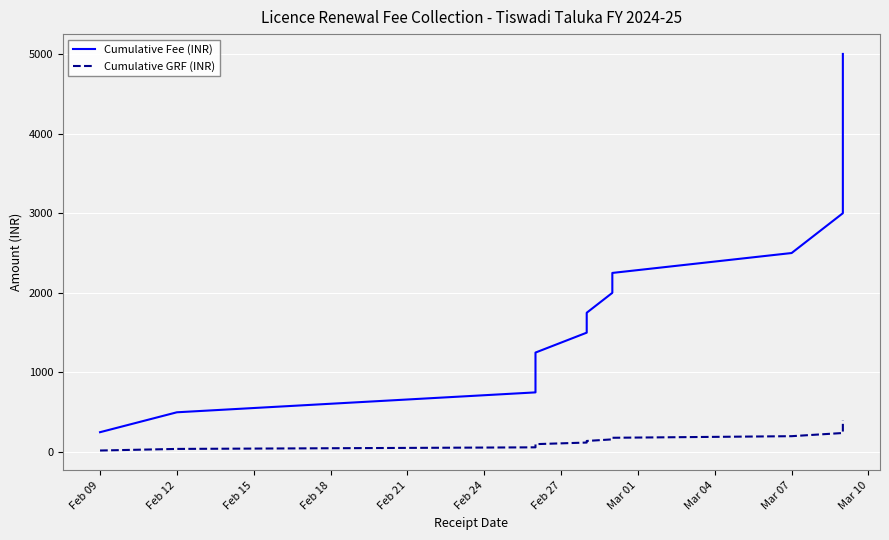

How many data points in Cumulative Fee (INR) are above 2750?

9